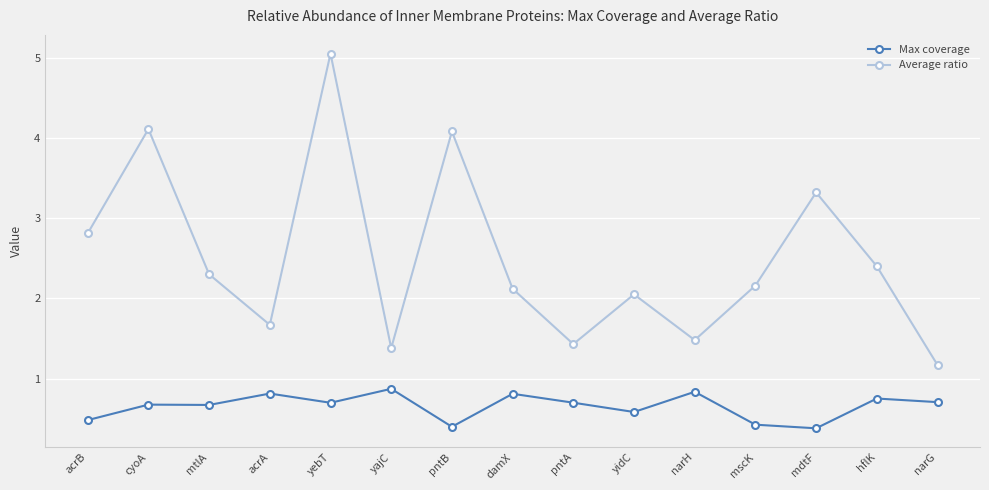

What is the difference between the Max coverage values at narG and acrA?

0.1